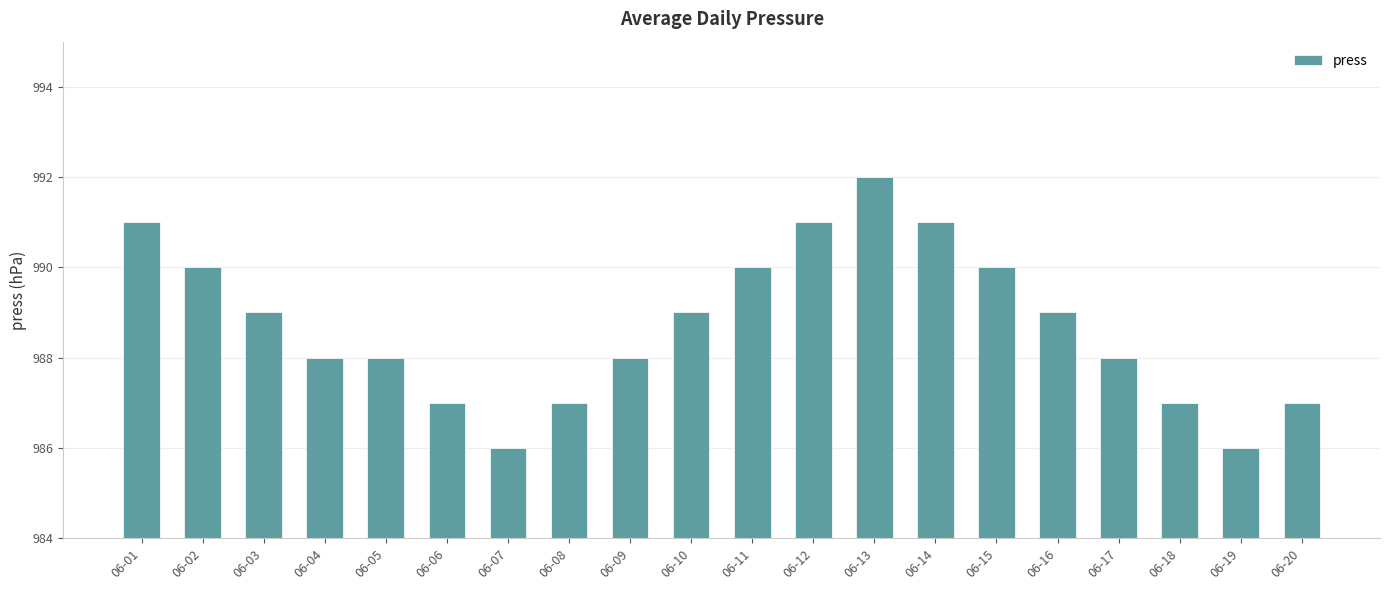

What is the sum of the values at 06-13 and 06-19?

1978